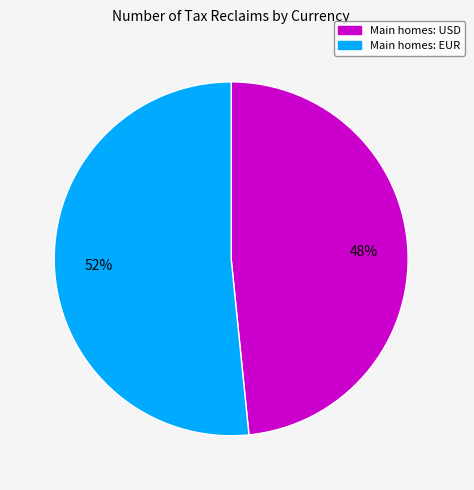

To the nearest percent, what is the average slice percentage?

50%